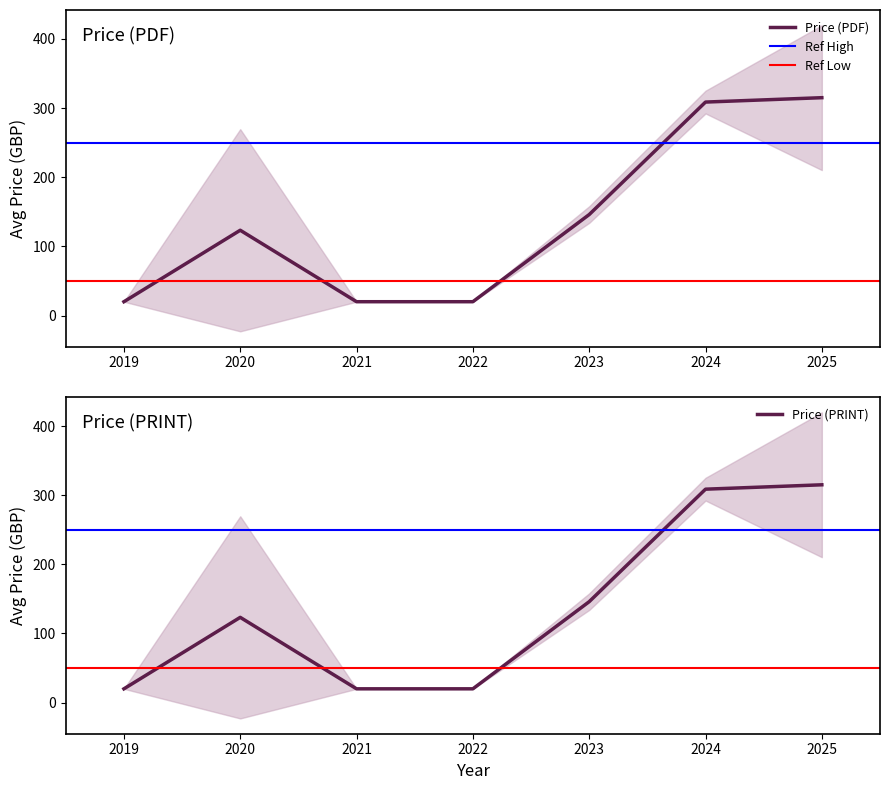

Is it true that Price (PDF) equals 20.0 at 2021?

True